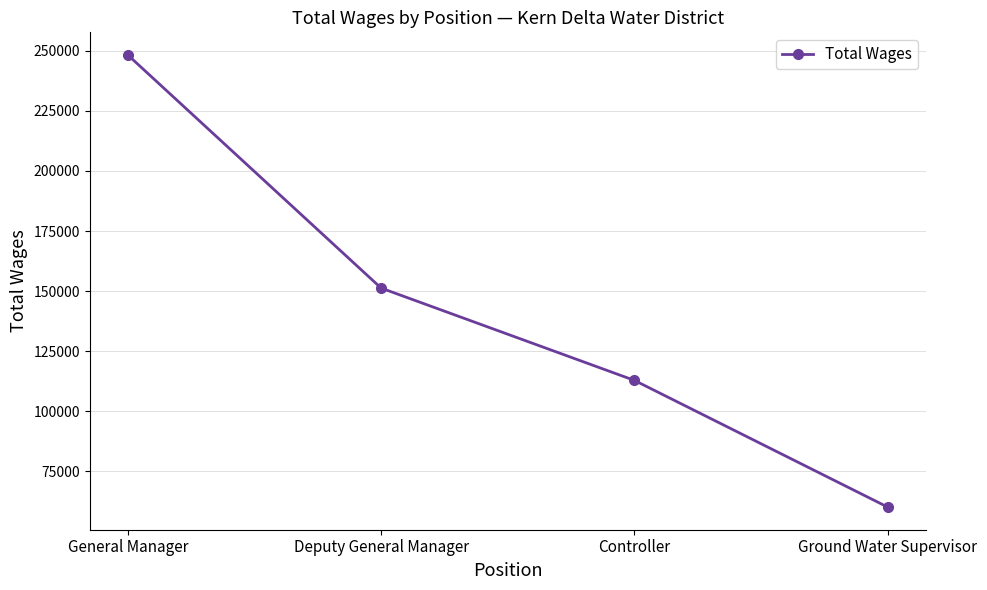

The chart shows a value of 431621 at General Manager. True or false?

False